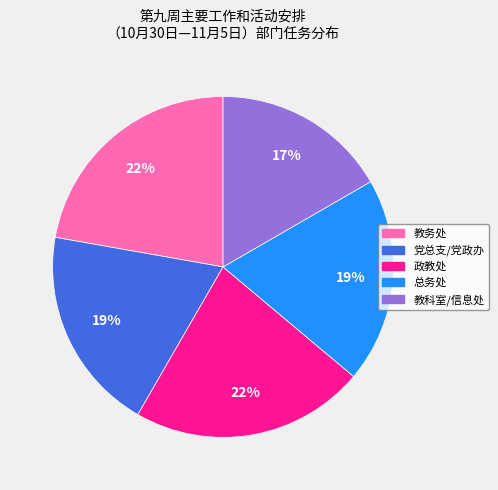

The 党总支/党政办 slice represents 31% of the pie. True or false?

False